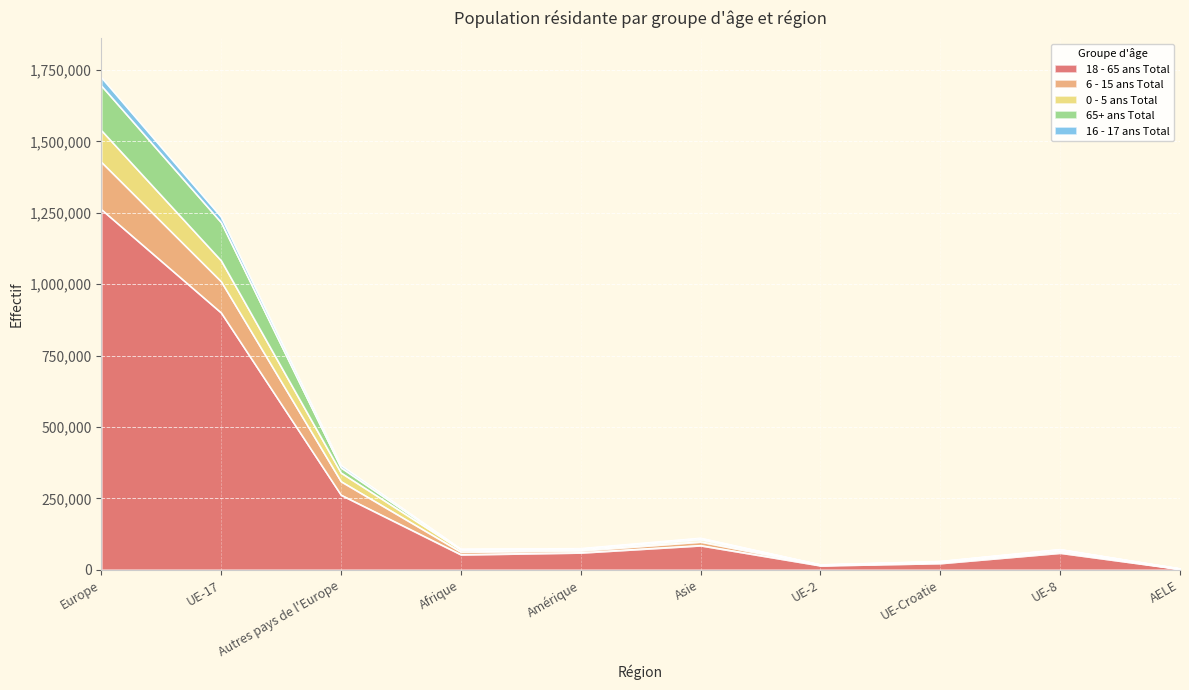

Where does the 18 - 65 ans Total series first go above 60072?

Europe